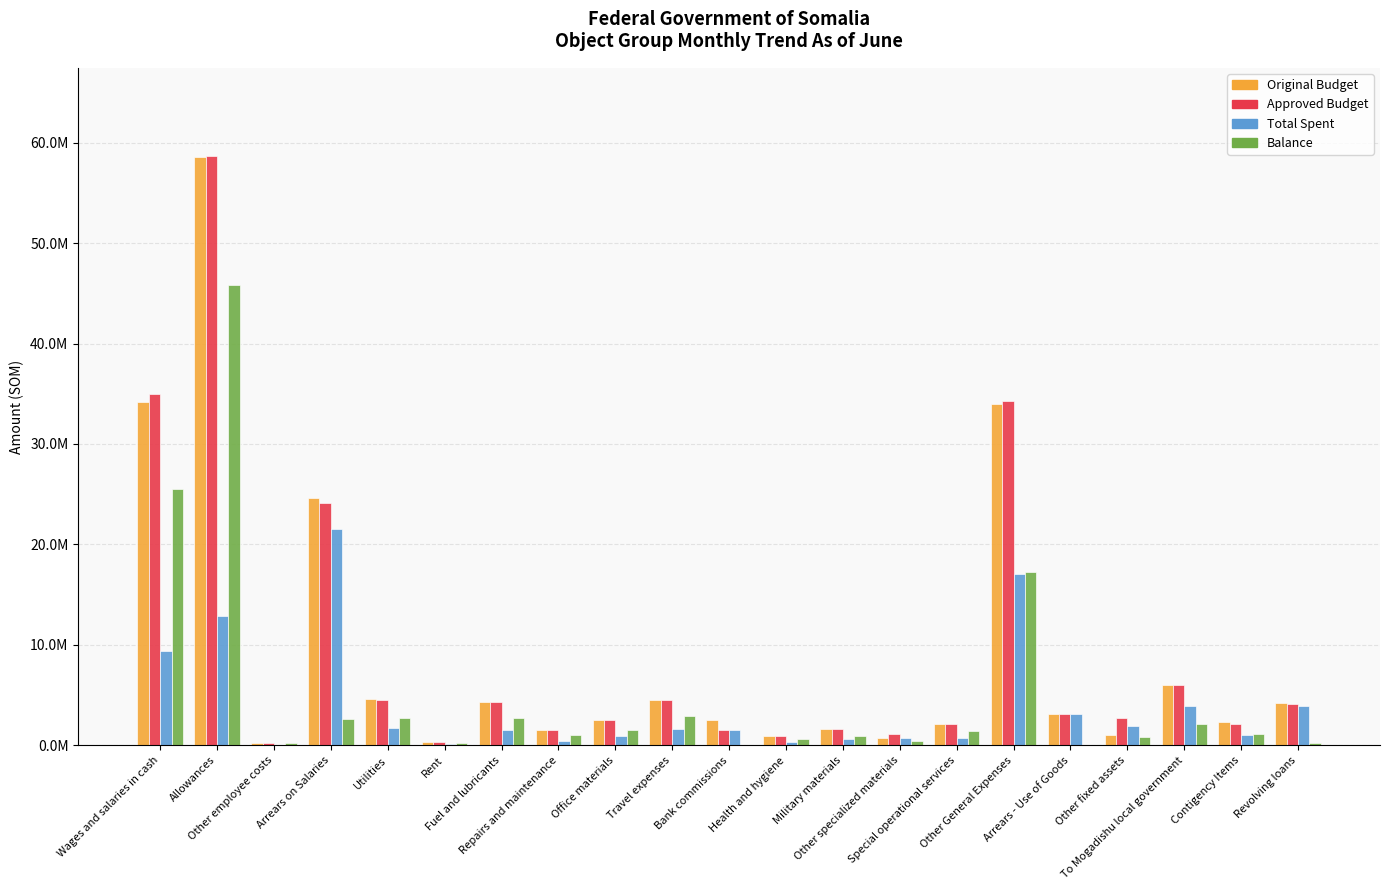

Reading left to right, list all the values displayed in this chart.

Original Budget: Wages and salaries in cash=34211547.0	Allowances=58607640.0	Other employee costs=240000.0	Arrears on Salaries=24671680.0	Utilities=4615240.0	Rent=378300.0	Fuel and lubricants=4338552.0	Repairs and maintenance=1562038.0	Office materials=2543199.0	Travel expenses=4533600.0	Bank commissions=2500000.0	Health and hygiene=960000.0	Military materials=1632000.0	Other specialized materials=699965.0	Special operational services=2148000.0	Other General Expenses=34025135.0	Arrears - Use of Goods=3171707.0	Other fixed assets=1000000.0	To Mogadishu local government=6050000.0	Contigency Items=2376804.0	Revolving loans=4200000.0
Approved Budget: Wages and salaries in cash=34935735.0	Allowances=58636152.0	Other employee costs=240000.0	Arrears on Salaries=24171680.0	Utilities=4555240.0	Rent=378300.0	Fuel and lubricants=4278552.0	Repairs and maintenance=1550038.0	Office materials=2501199.0	Travel expenses=4509600.0	Bank commissions=1576750.0	Health and hygiene=960000.0	Military materials=1632000.0	Other specialized materials=1128515.0	Special operational services=2148000.0	Other General Expenses=34325135.0	Arrears - Use of Goods=3171707.0	Other fixed assets=2771250.0	To Mogadishu local government=6050000.0	Contigency Items=2116804.0	Revolving loans=4100000.0
Total Spent: Wages and salaries in cash=9410979.0	Allowances=12860033.3	Other employee costs=40000.0	Arrears on Salaries=21526066.2	Utilities=1781835.5	Rent=142249.5	Fuel and lubricants=1525119.0	Repairs and maintenance=493420.0	Office materials=916995.8	Travel expenses=1601670.1	Bank commissions=1515772.0	Health and hygiene=345000.0	Military materials=680000.0	Other specialized materials=713550.0	Special operational services=716000.0	Other General Expenses=17095791.0	Arrears - Use of Goods=3116627.9	Other fixed assets=1964161.0	To Mogadishu local government=3929386.4	Contigency Items=1004495.8	Revolving loans=3890614.0
Balance: Wages and salaries in cash=25524756.0	Allowances=45776118.7	Other employee costs=200000.0	Arrears on Salaries=2645613.8	Utilities=2773404.5	Rent=236050.5	Fuel and lubricants=2753433.0	Repairs and maintenance=1056618.0	Office materials=1584203.2	Travel expenses=2907929.9	Bank commissions=60978.0	Health and hygiene=615000.0	Military materials=952000.0	Other specialized materials=414965.0	Special operational services=1432000.0	Other General Expenses=17229344.0	Arrears - Use of Goods=55079.1	Other fixed assets=807089.0	To Mogadishu local government=2120613.6	Contigency Items=1112308.2	Revolving loans=209386.0